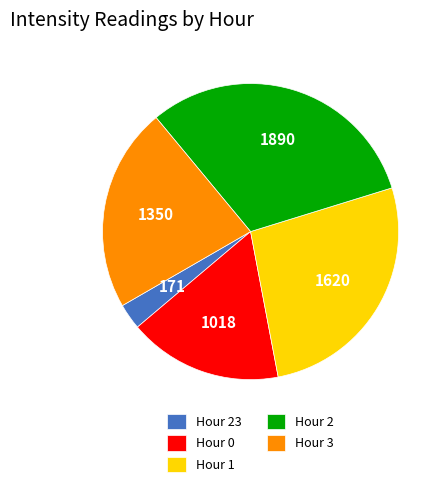

Combined, do Hour 0 and Hour 1 account for over 50%?

No